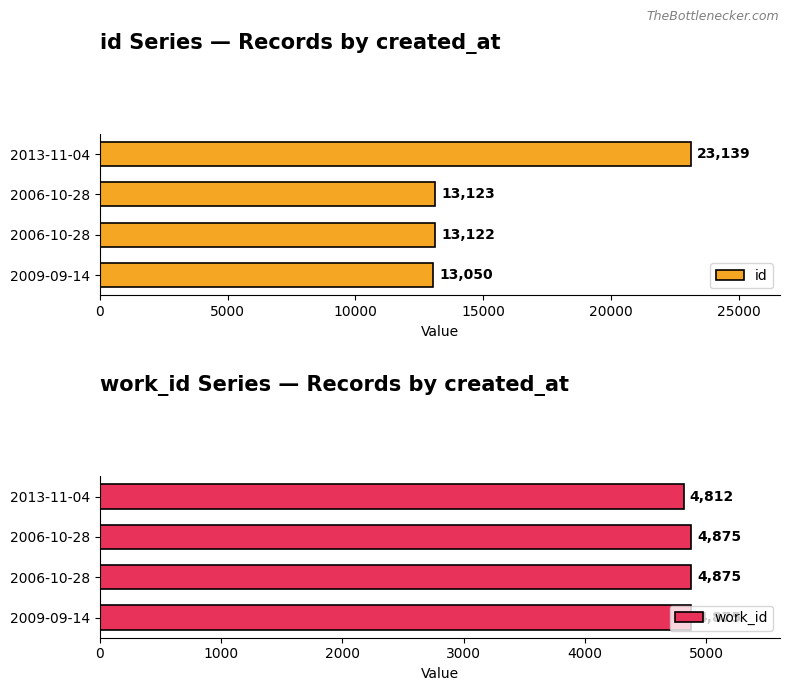

Count the number of data series in this chart.

2